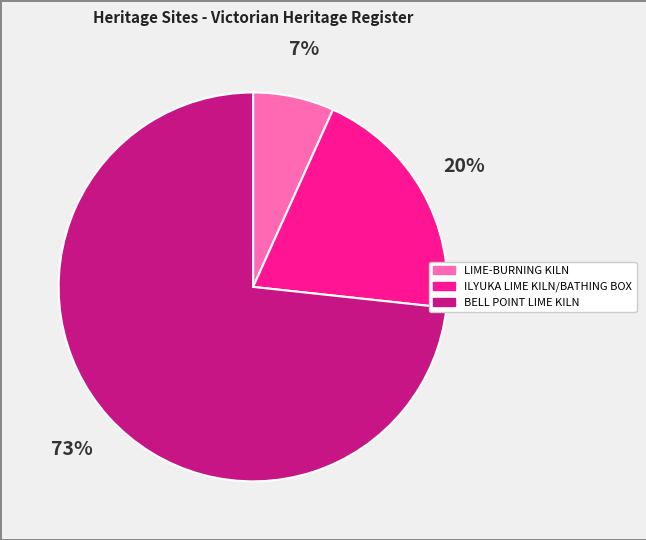

Rank the categories by value from lowest to highest.

LIME-BURNING KILN, ILYUKA LIME KILN/BATHING BOX, BELL POINT LIME KILN